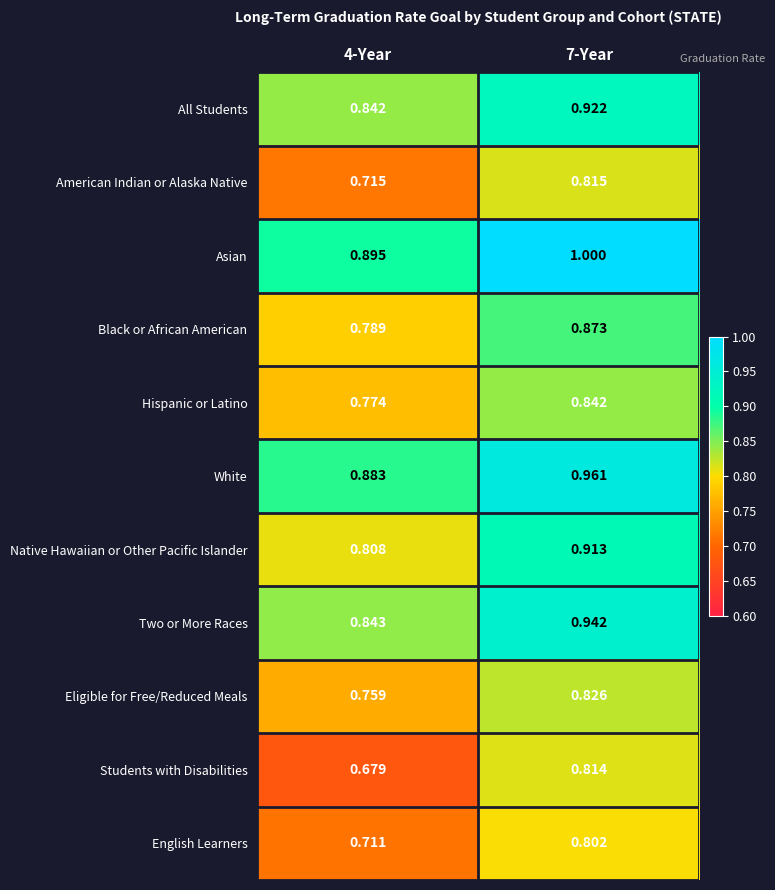

At 4-Year, list the series in order from largest to smallest.

Asian, White, Two or More Races, All Students, Native Hawaiian or Other Pacific Islander, Black or African American, Hispanic or Latino, Eligible for Free/Reduced Meals, American Indian or Alaska Native, English Learners, Students with Disabilities